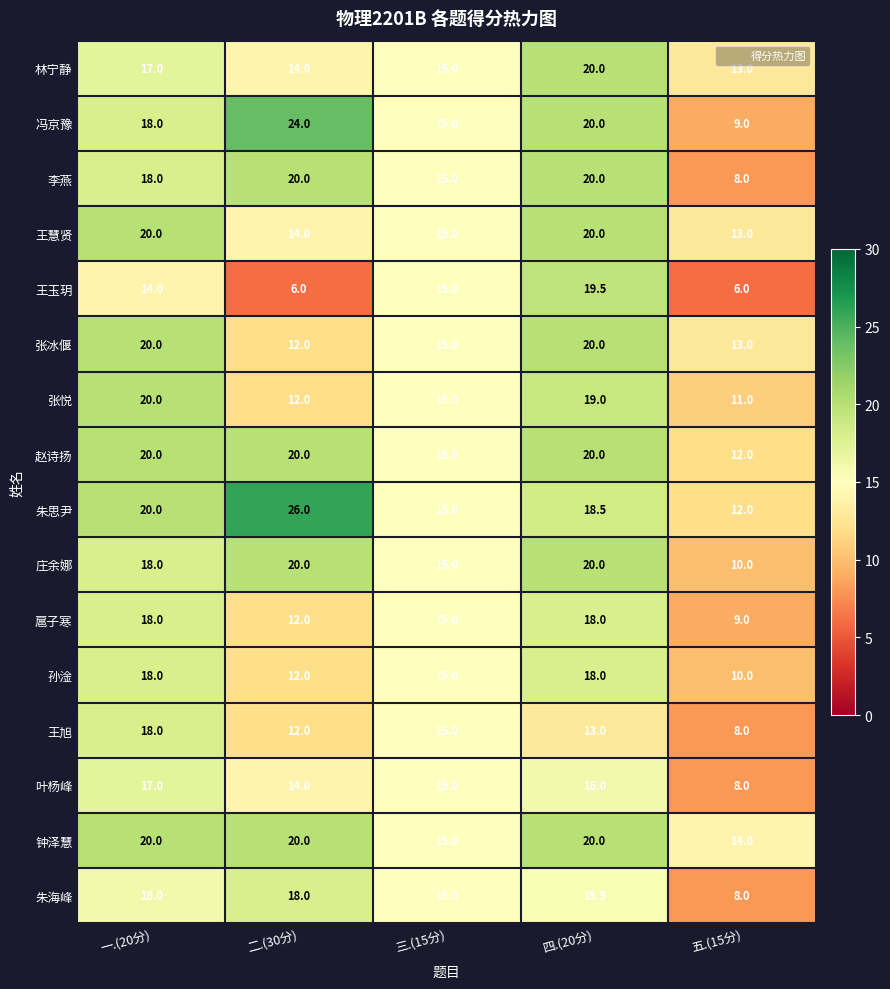

What is the difference between the second highest and minimum values in the 王玉玥 series?

9.0